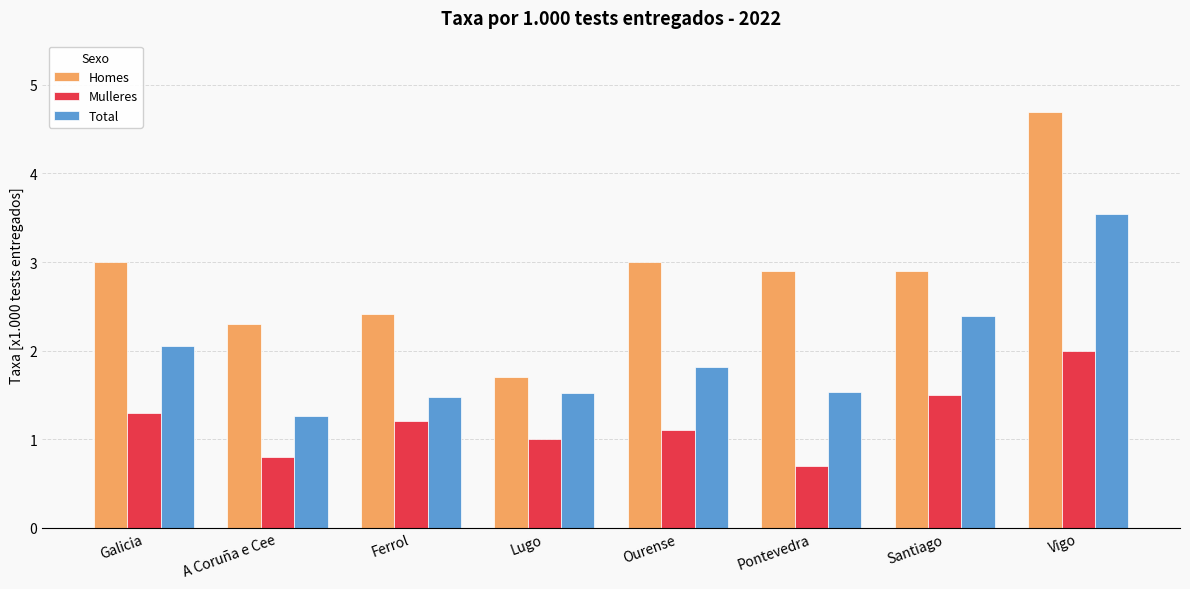

What is the sum of all Mulleres values?

9.6